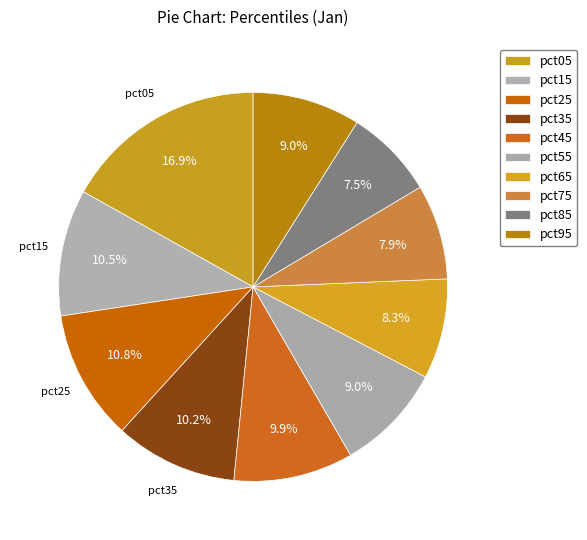

What percentage is NOT represented by pct15?

89.5%